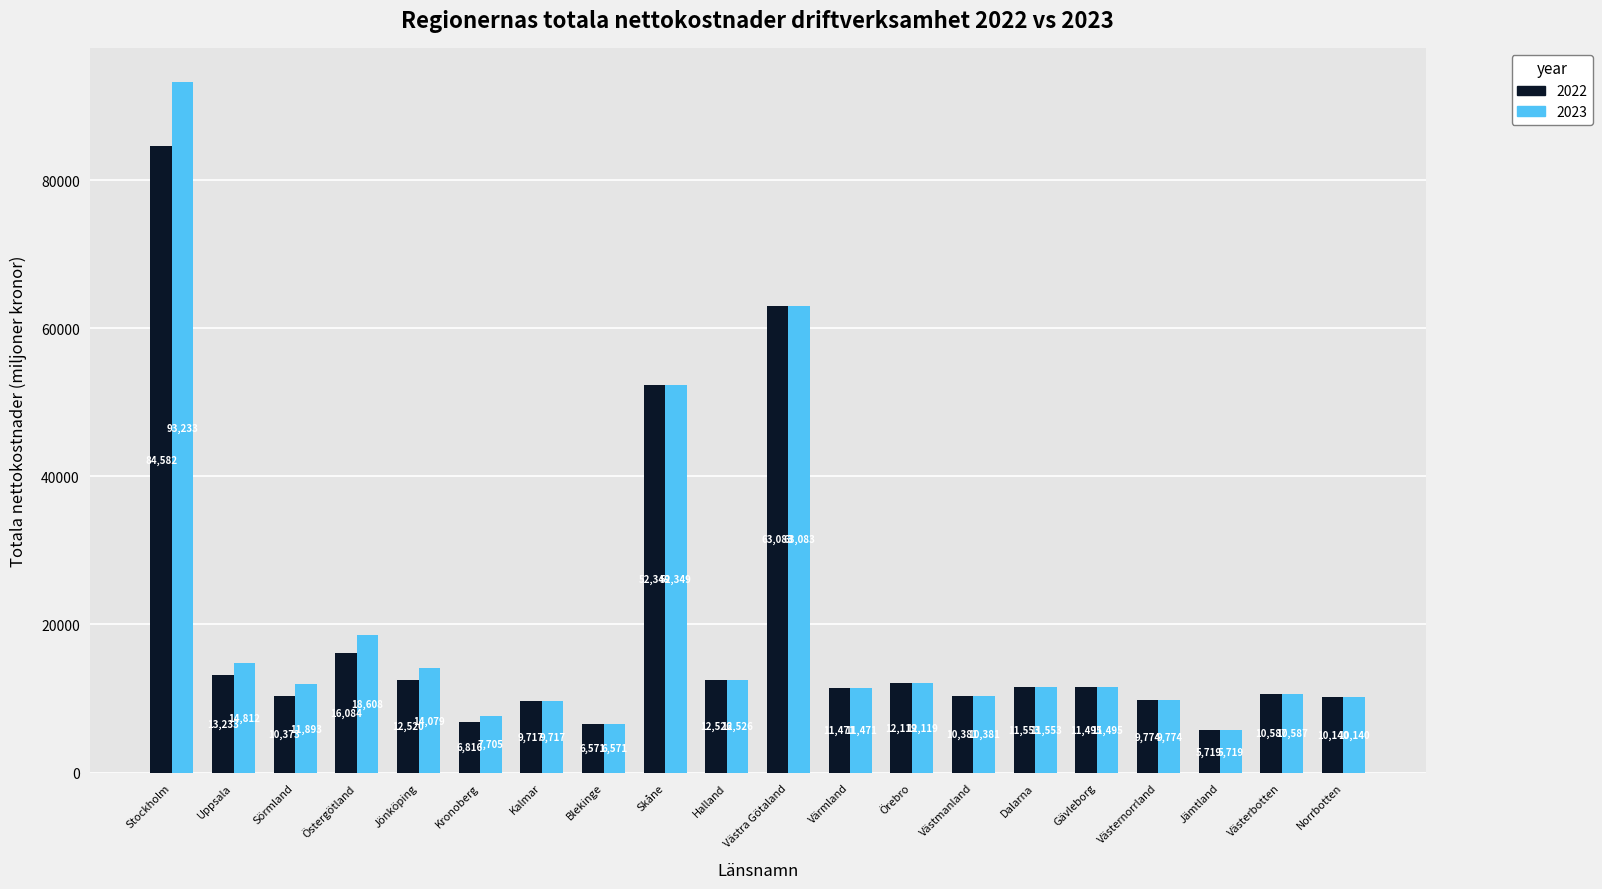

Rank the categories by 2022 value from lowest to highest.

Jämtland, Blekinge, Kronoberg, Kalmar, Västernorrland, Norrbotten, Sörmland, Västmanland, Västerbotten, Värmland, Gävleborg, Dalarna, Örebro, Jönköping, Halland, Uppsala, Östergötland, Skåne, Västra Götaland, Stockholm